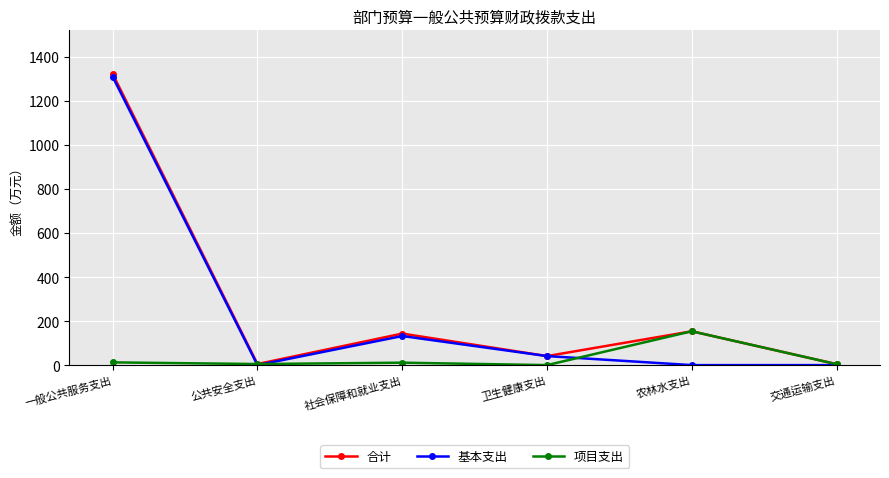

Between 一般公共服务支出 and 农林水支出, which series saw the biggest shift?

基本支出